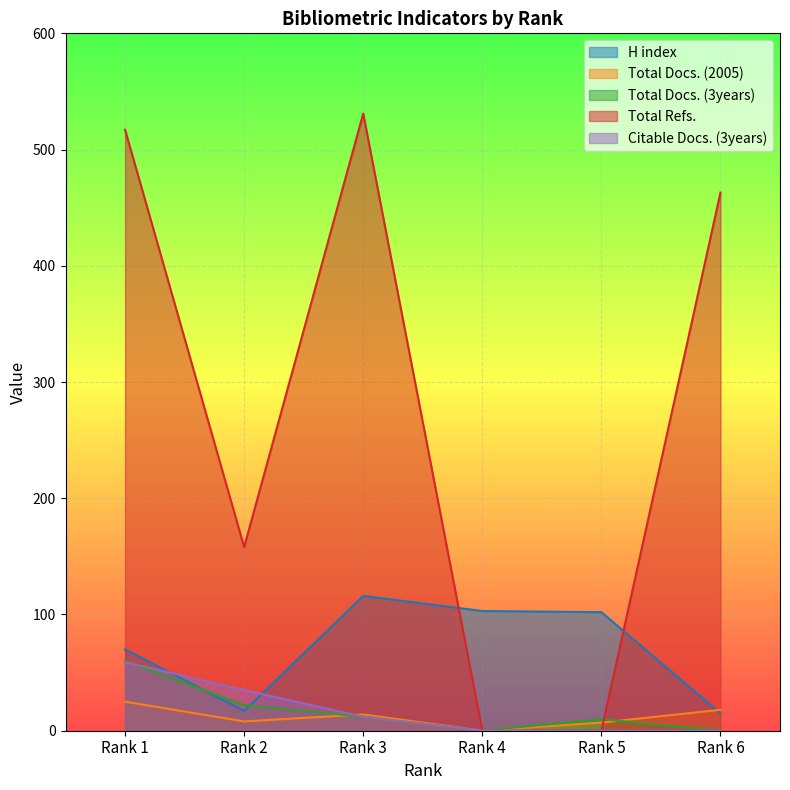

True or false: Total Refs. has a value of 0 at Rank 5.

True